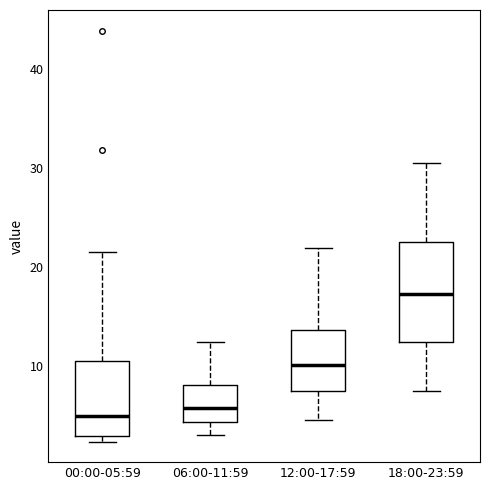

Which box is the tallest, from its lower edge to its upper edge?

18:00-23:59